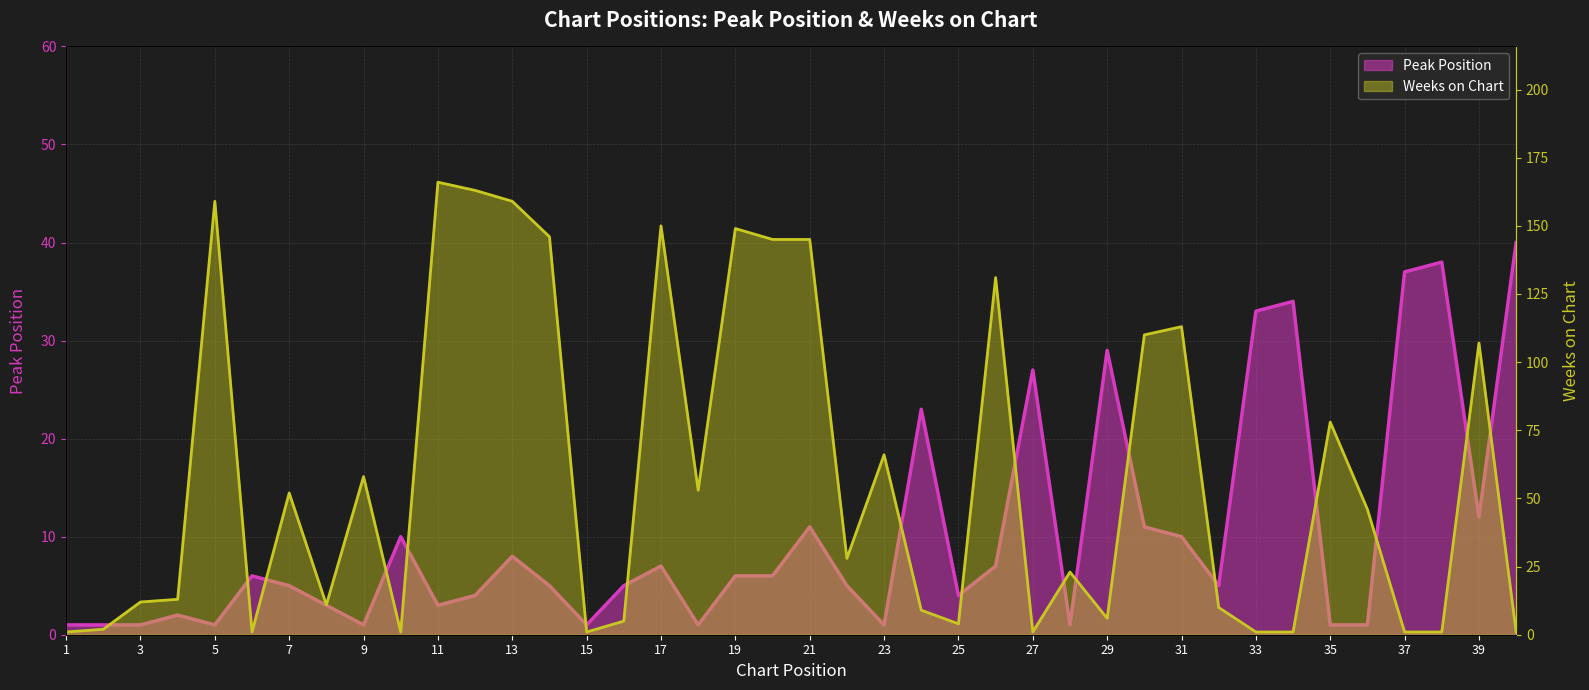

Where do Weeks on Chart and Peak Position first cross each other?

5 and 6